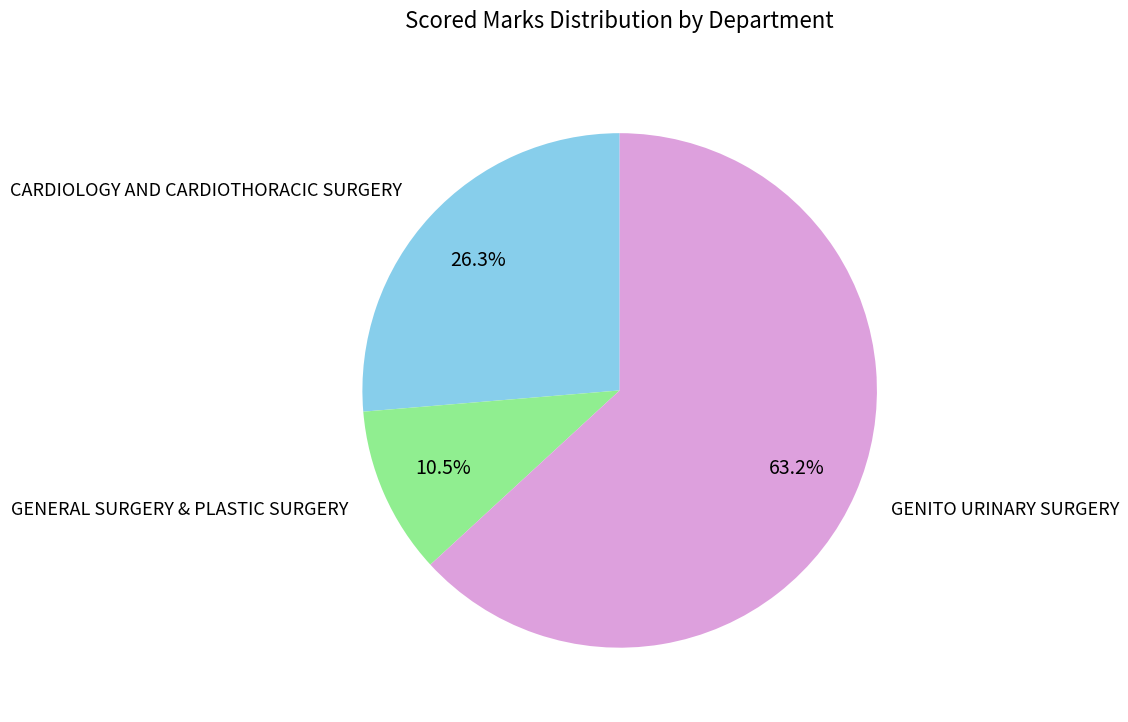

Which slice is the smallest?

GENERAL SURGERY & PLASTIC SURGERY